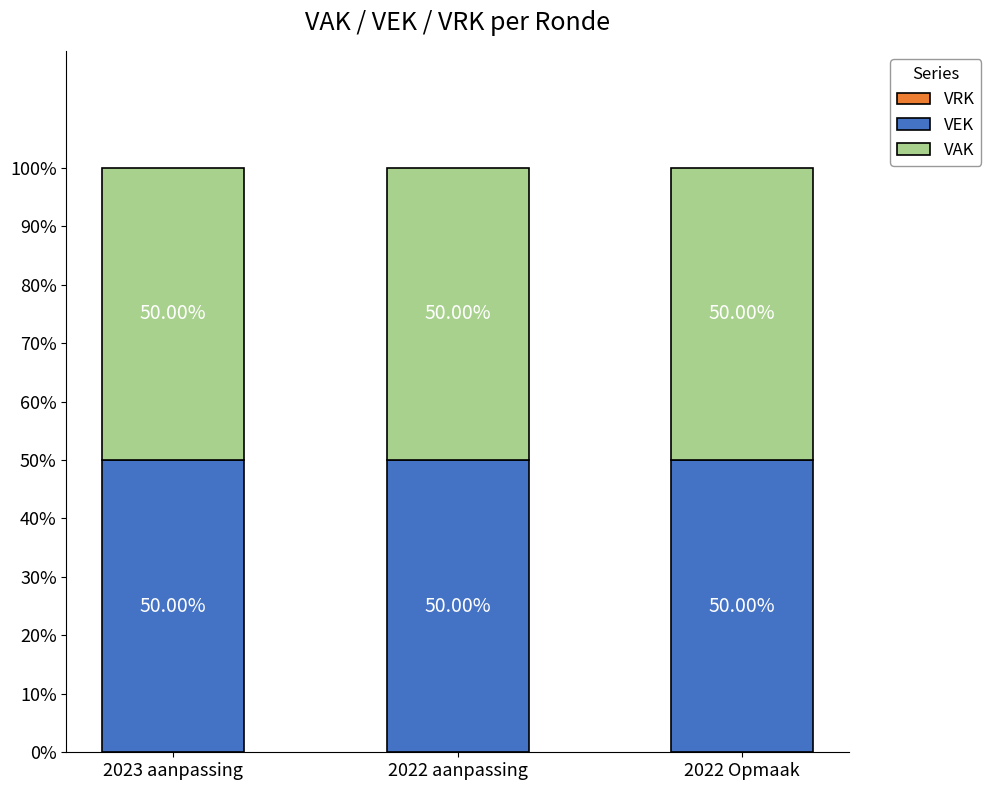

Does the chart contain stacked bars?

No